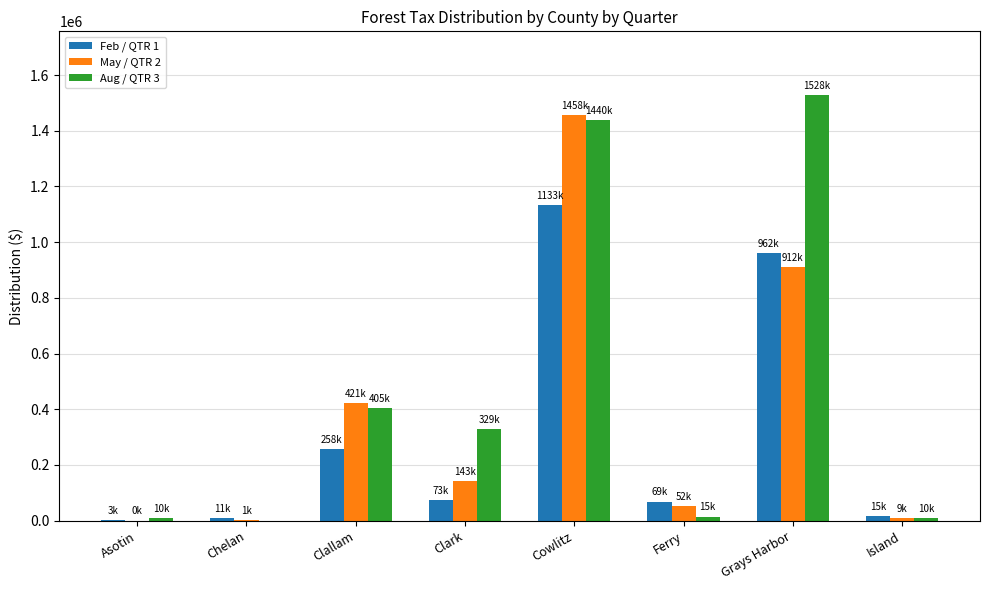

What is the sum of all Feb / QTR 1 values?

2524614.1